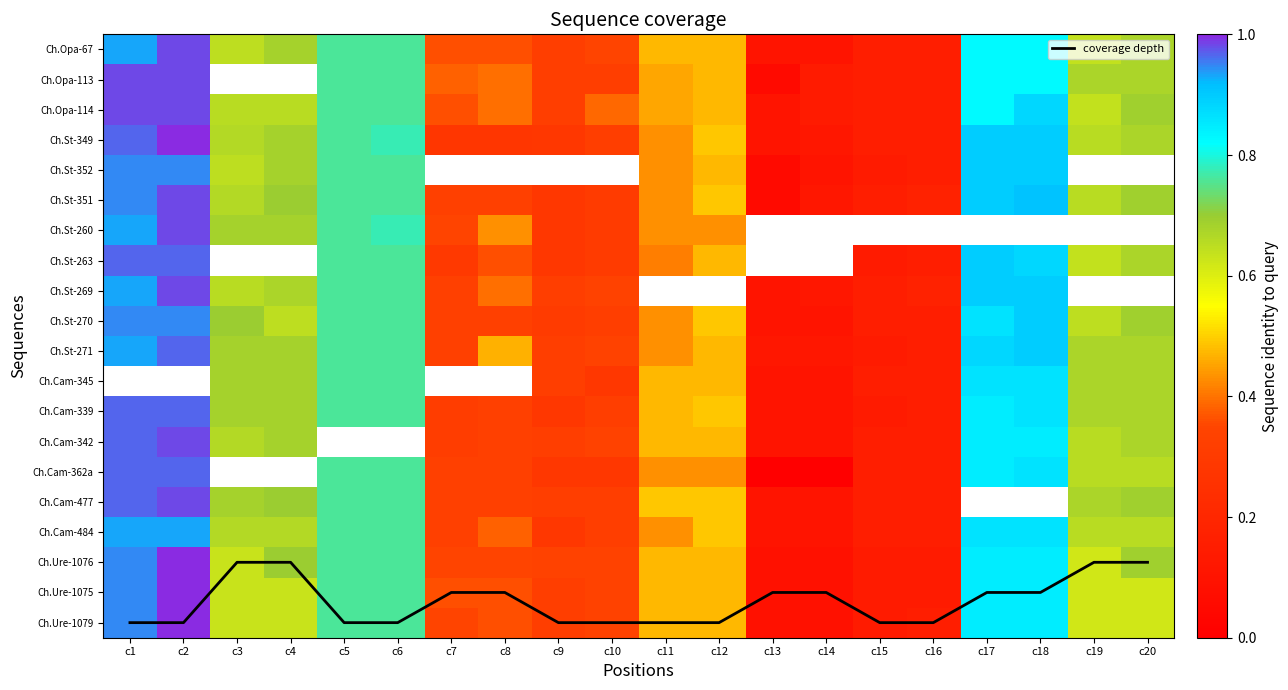

Which series has the widest spread of values?

coverage depth